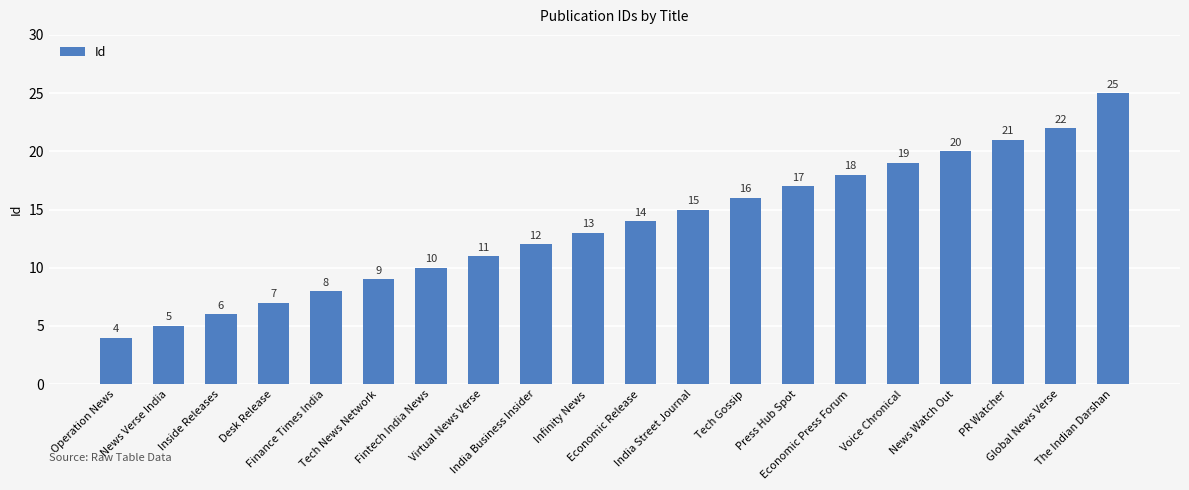

List the labels in order of value, largest first.

The Indian Darshan, Global News Verse, PR Watcher, News Watch Out, Voice Chronical, Economic Press Forum, Press Hub Spot, Tech Gossip, India Street Journal, Economic Release, Infinity News, India Business Insider, Virtual News Verse, Fintech India News, Tech News Network, Finance Times India, Desk Release, Inside Releases, News Verse India, Operation News